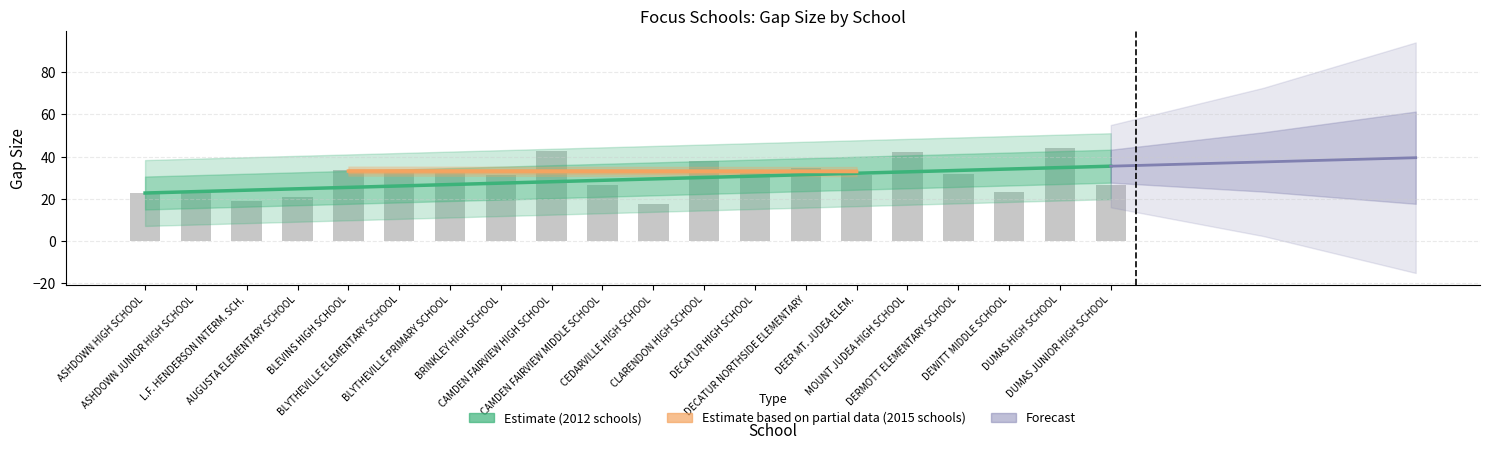

What is the label of the 3rd bar from the right?

DEWITT MIDDLE SCHOOL